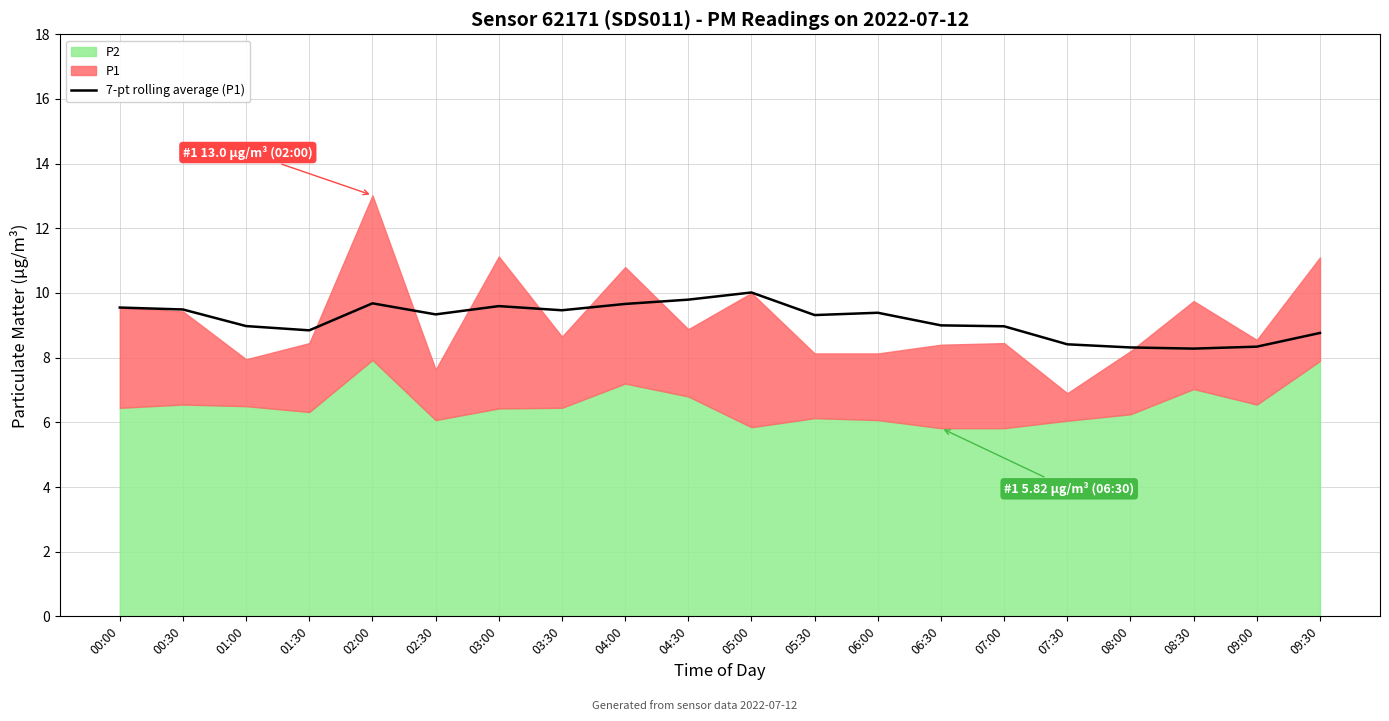

What is the sum of all values?

183.2